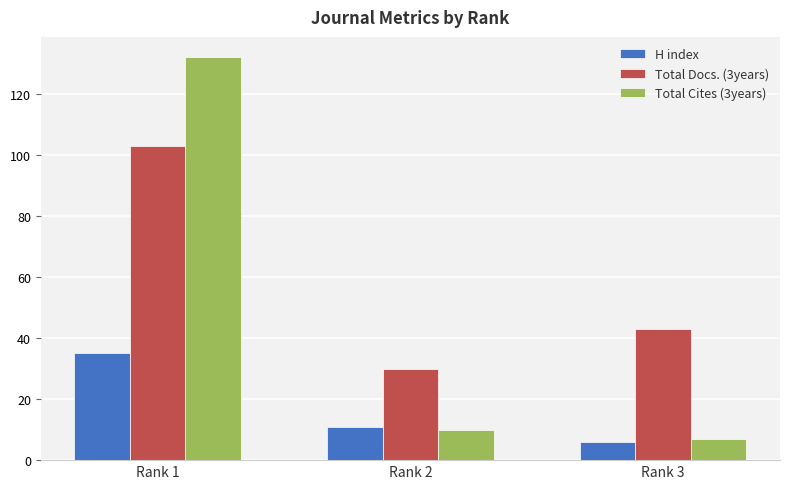

How many distinct data groups are displayed?

3